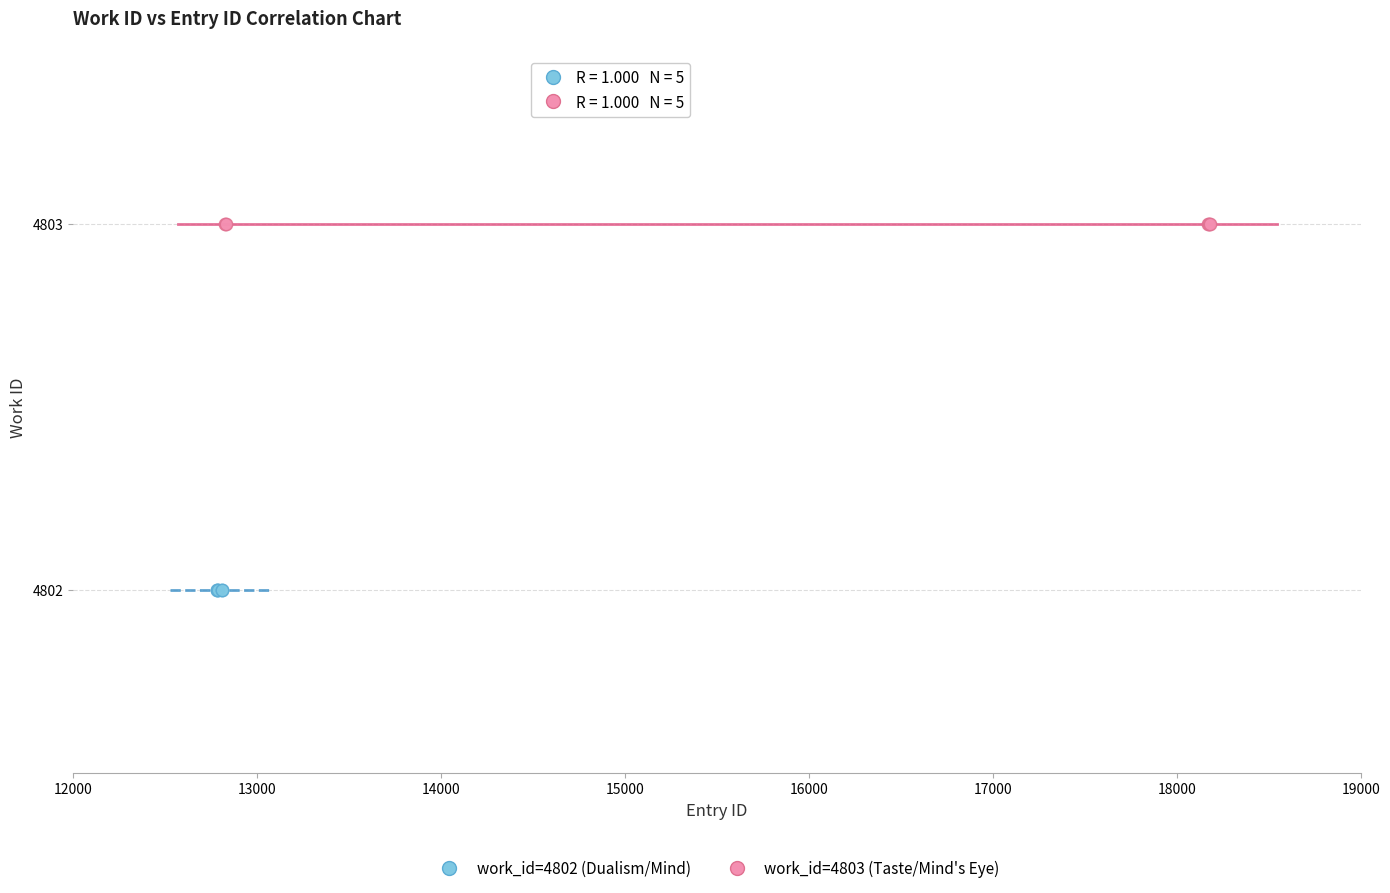

Which series reaches the minimum Y coordinate?

work_id=4802 (Dualism/Mind)